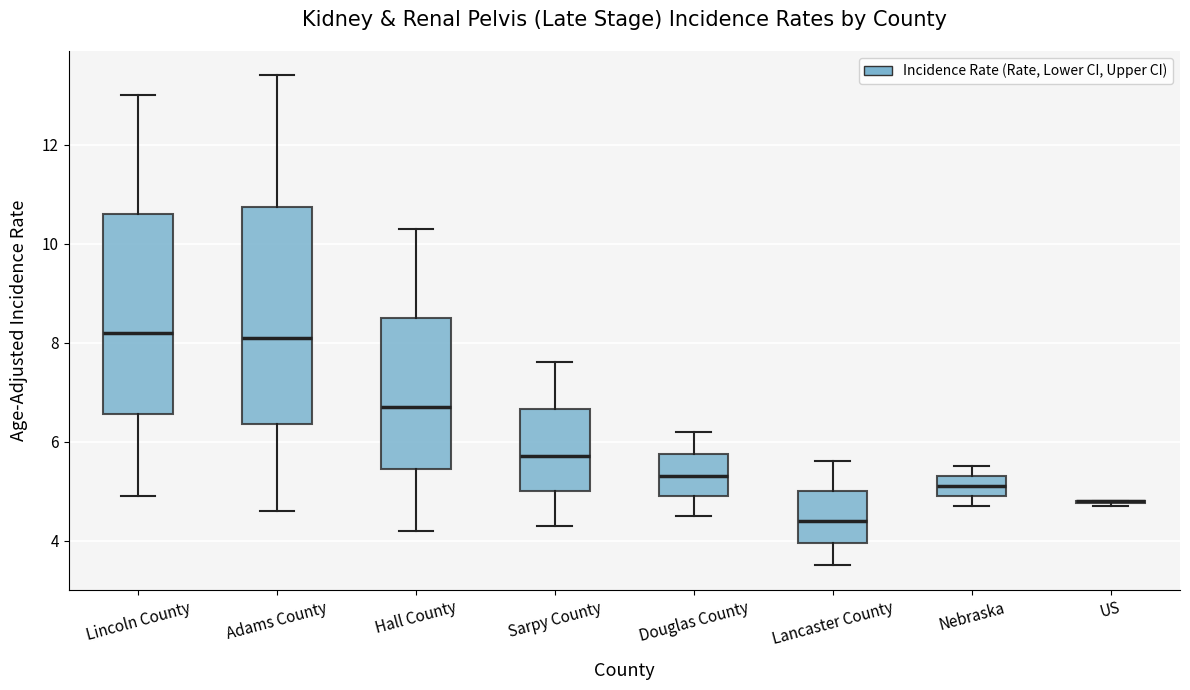

Comparing the boxes themselves (not the whiskers), which one is the tallest?

Adams County